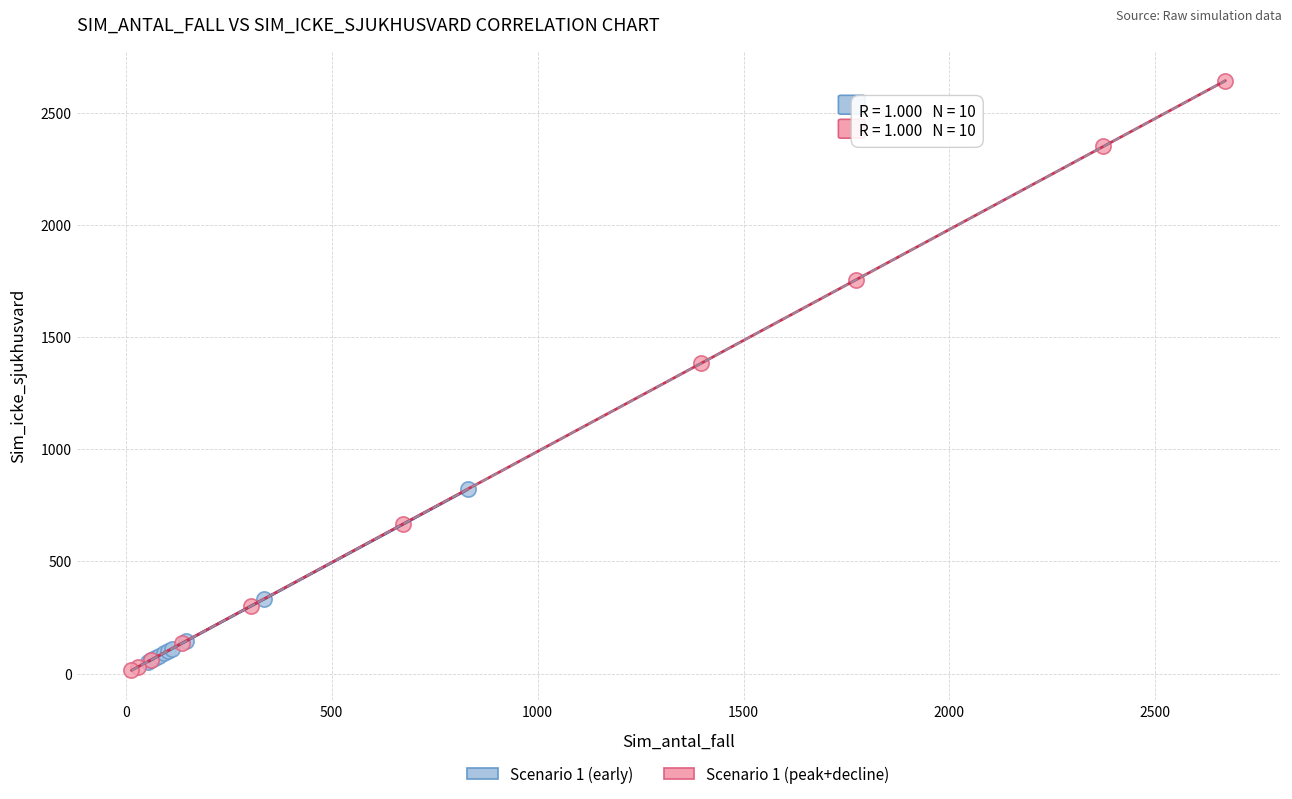

Which series has the largest Y range (max minus min)?

Scenario 1 (peak+decline)